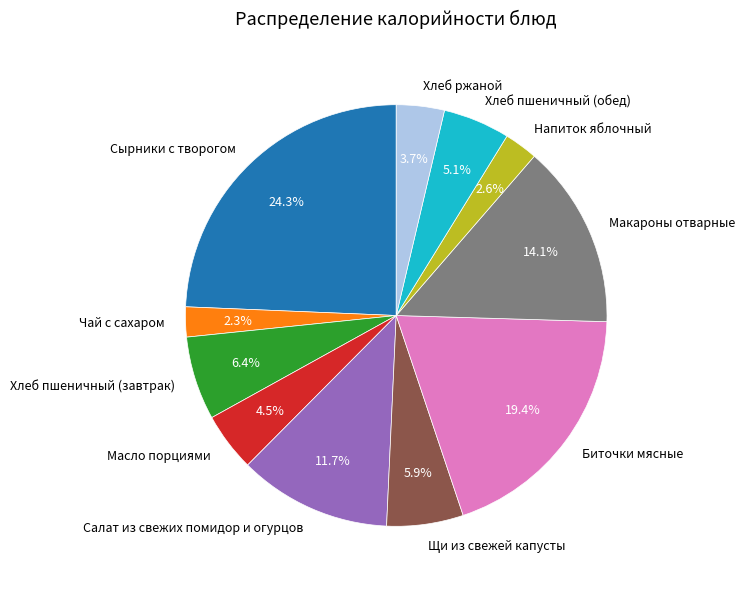

What is the largest slice in the pie chart?

Сырники с творогом